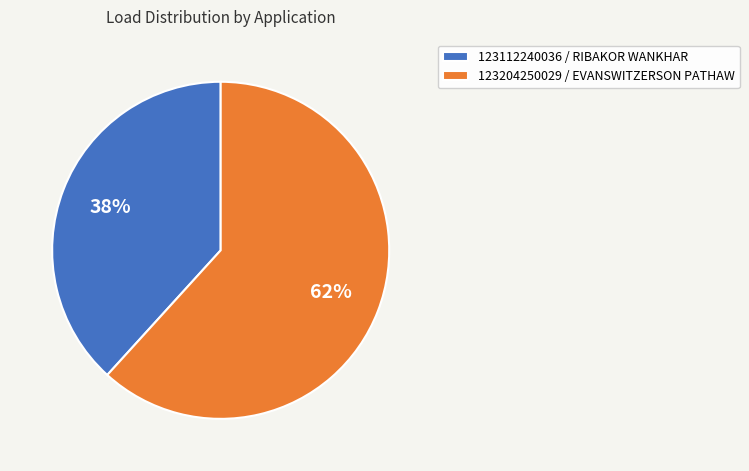

Which category accounts for the majority?

123204250029 / EVANSWITZERSON PATHAW